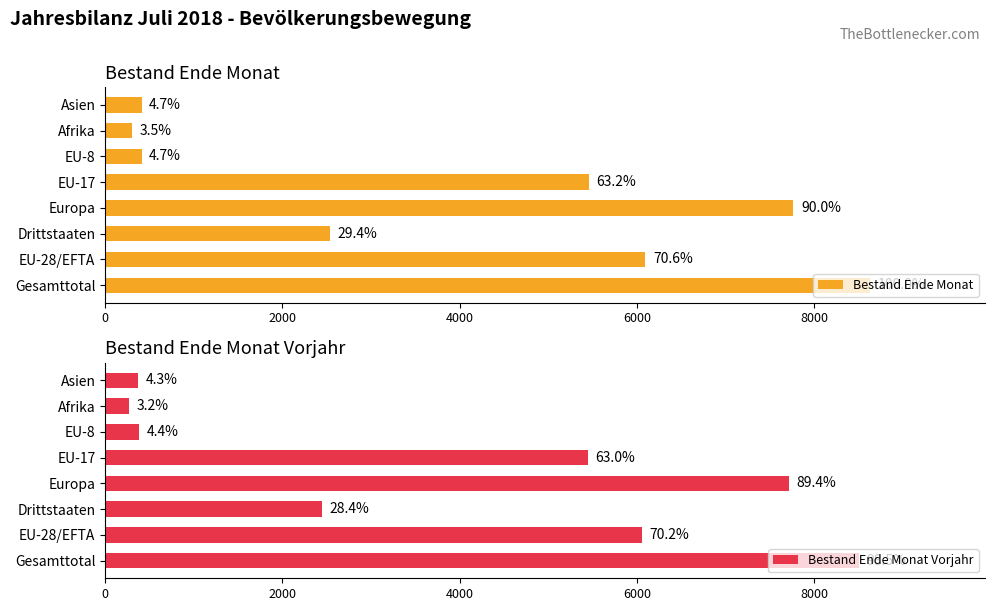

The value of Bestand Ende Monat Vorjahr at Afrika is 273. True or false?

True